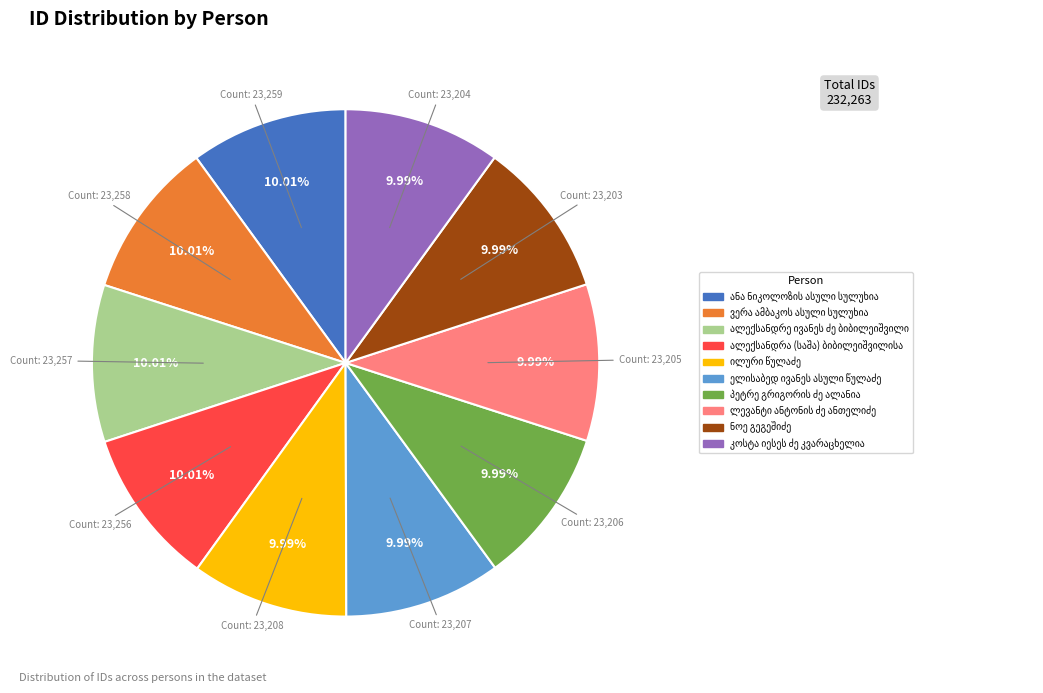

Is there any slice that represents more than half of the pie?

No